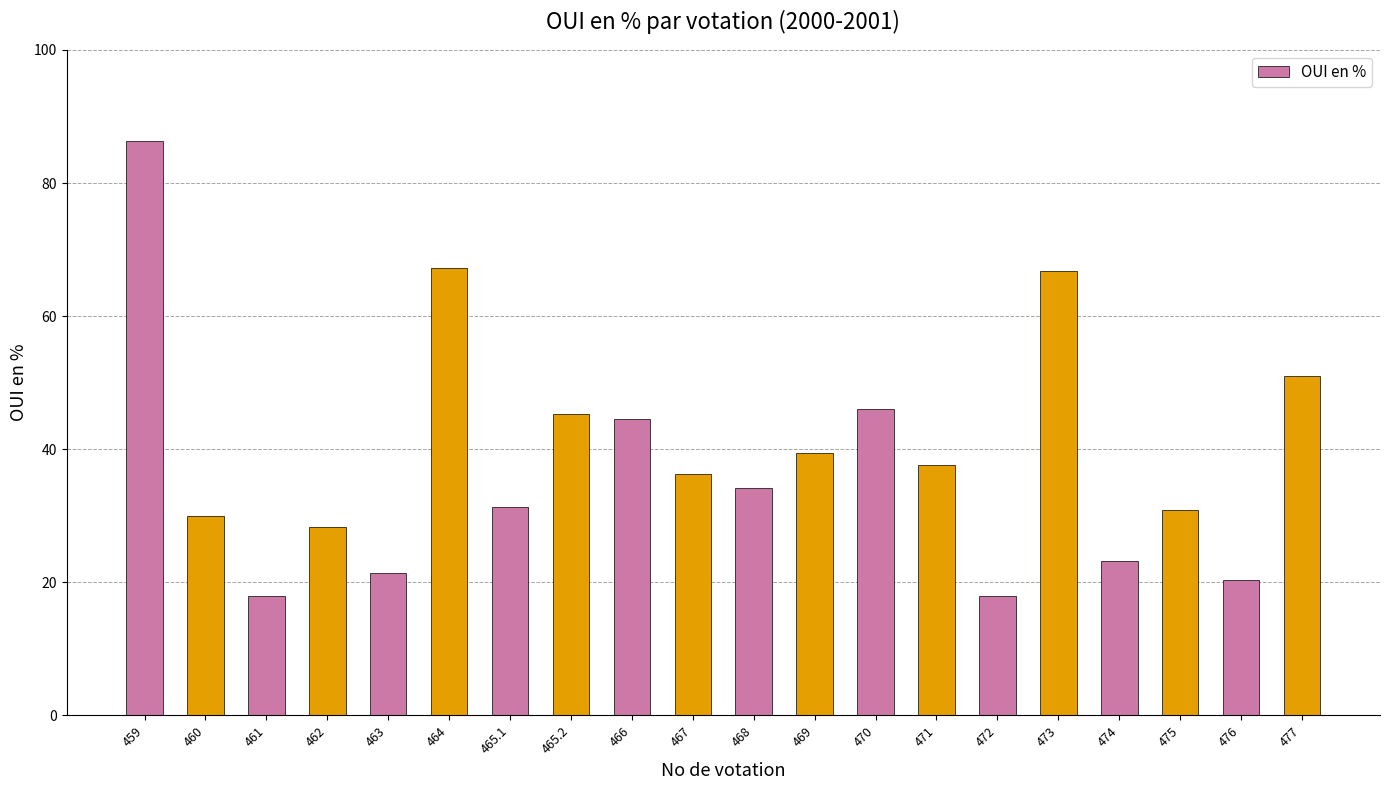

What is the maximum value shown in the chart?

86.4